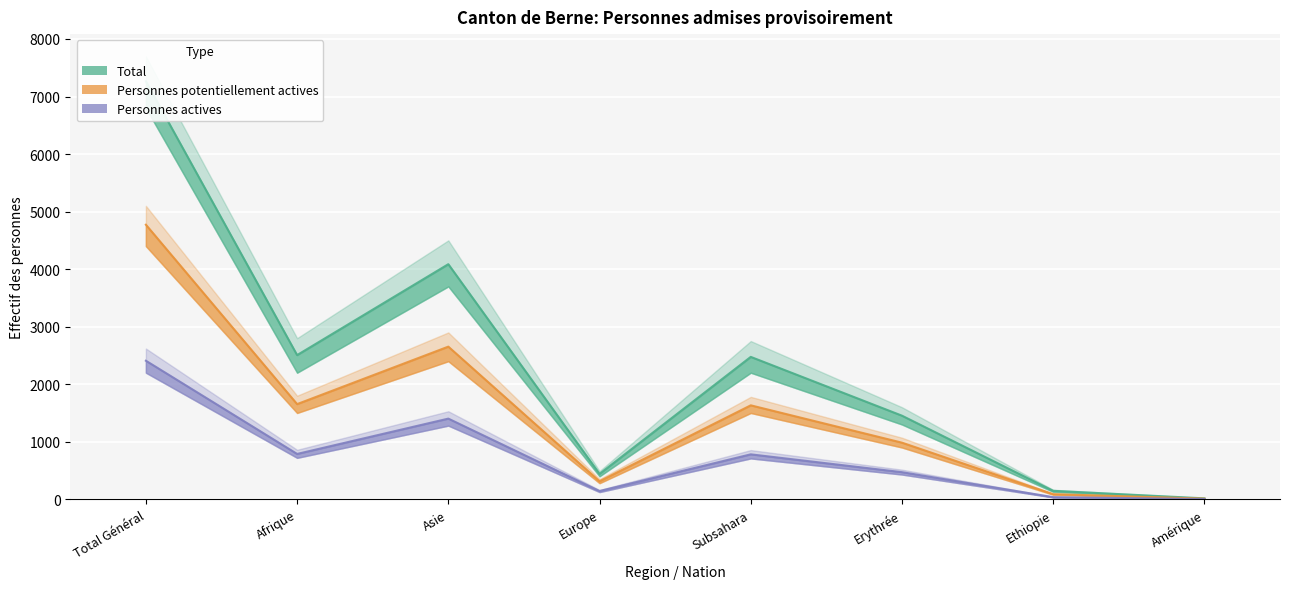

How many lines are shown in the chart?

3